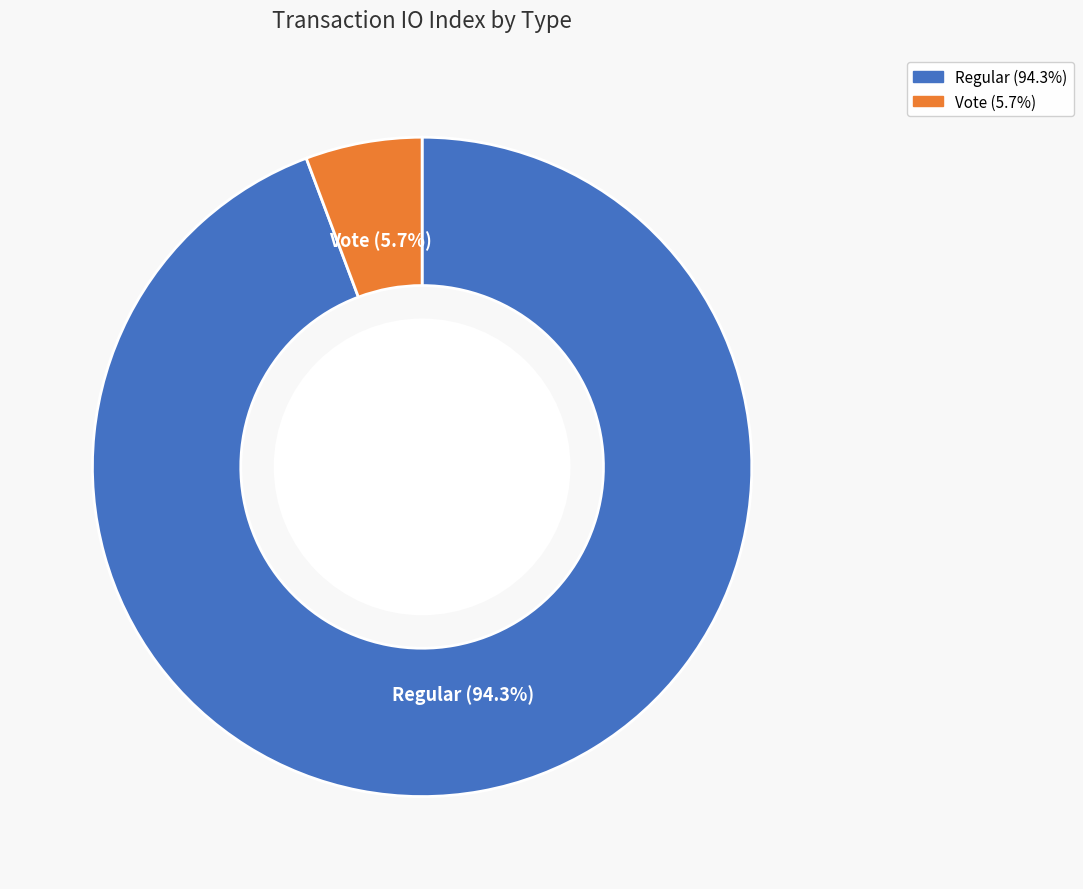

Is there any slice that represents more than half of the pie?

Yes